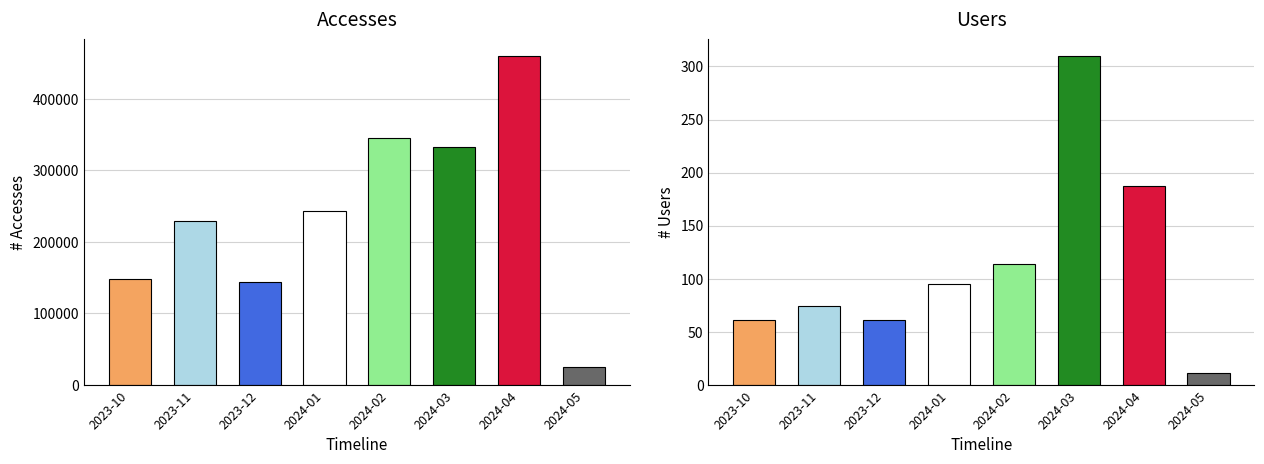

What is the value of the Users bar at the 6th from the left?

310